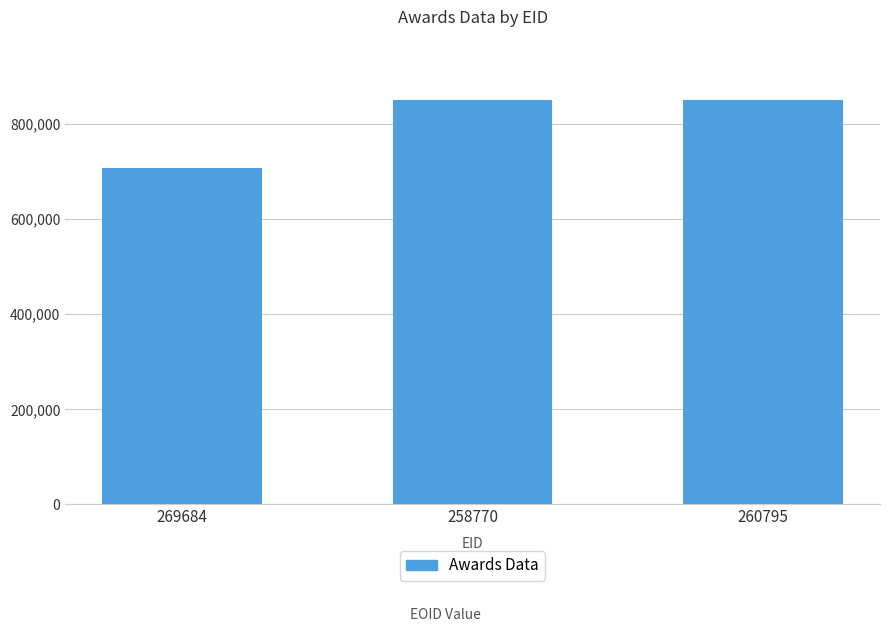

At which category does the chart reach its minimum across all series?

269684